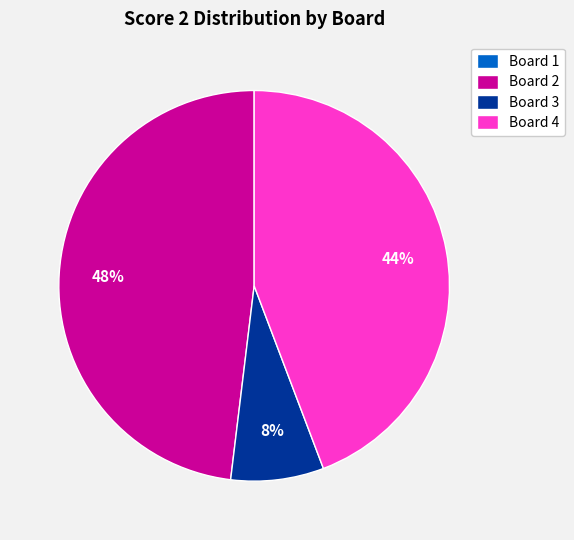

To the nearest percent, what is the difference between the Board 4 and Board 2 slice percentages?

4%